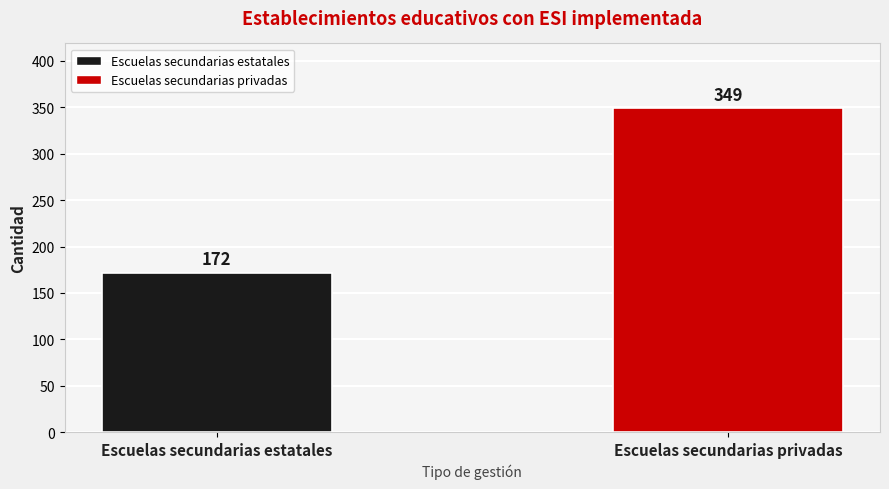

Count the number of categories in the chart.

2